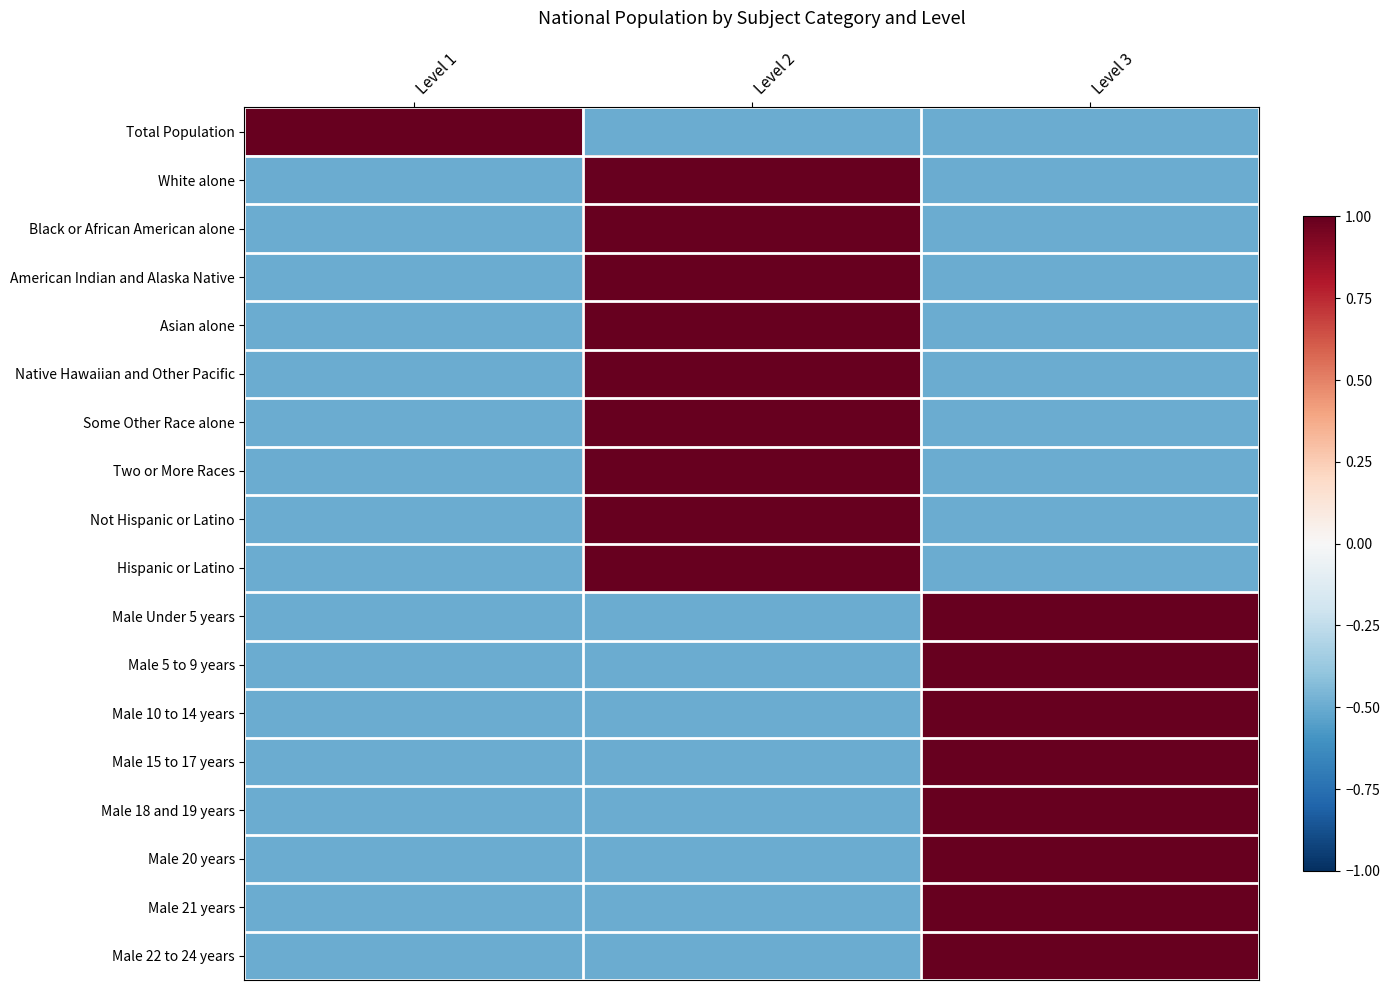

What is the difference between the highest and lowest values at Level 1?

1.5